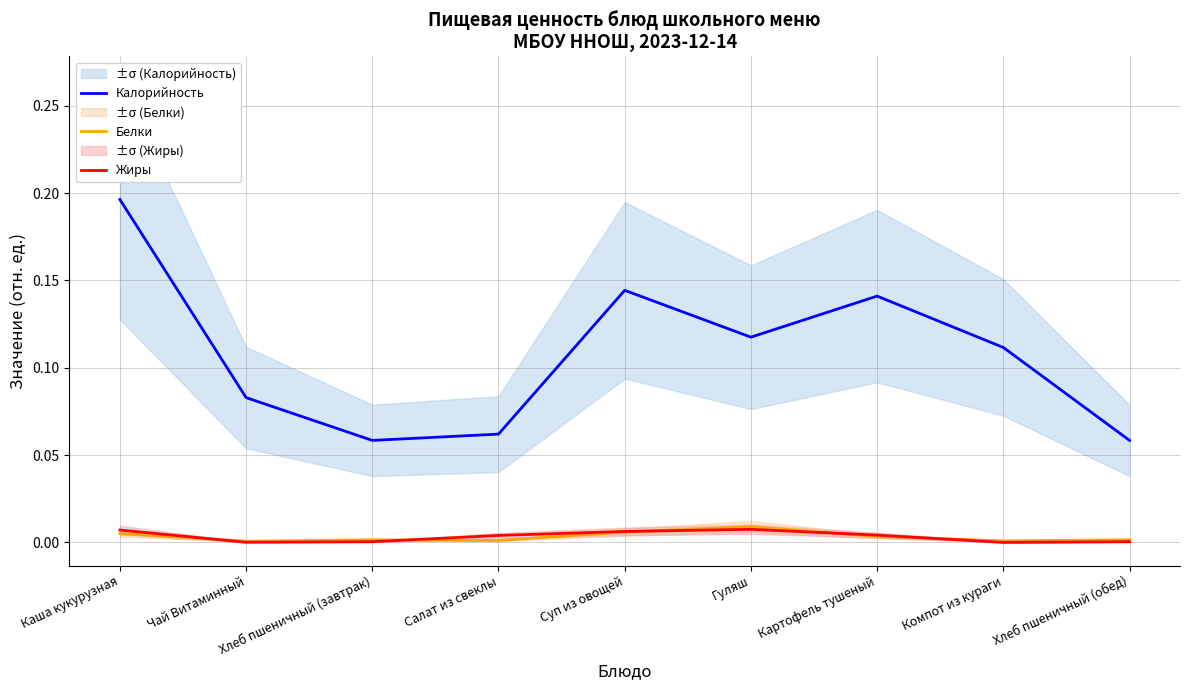

At Чай Витаминный, list the series in order from smallest to largest.

Жиры, Белки, Калорийность